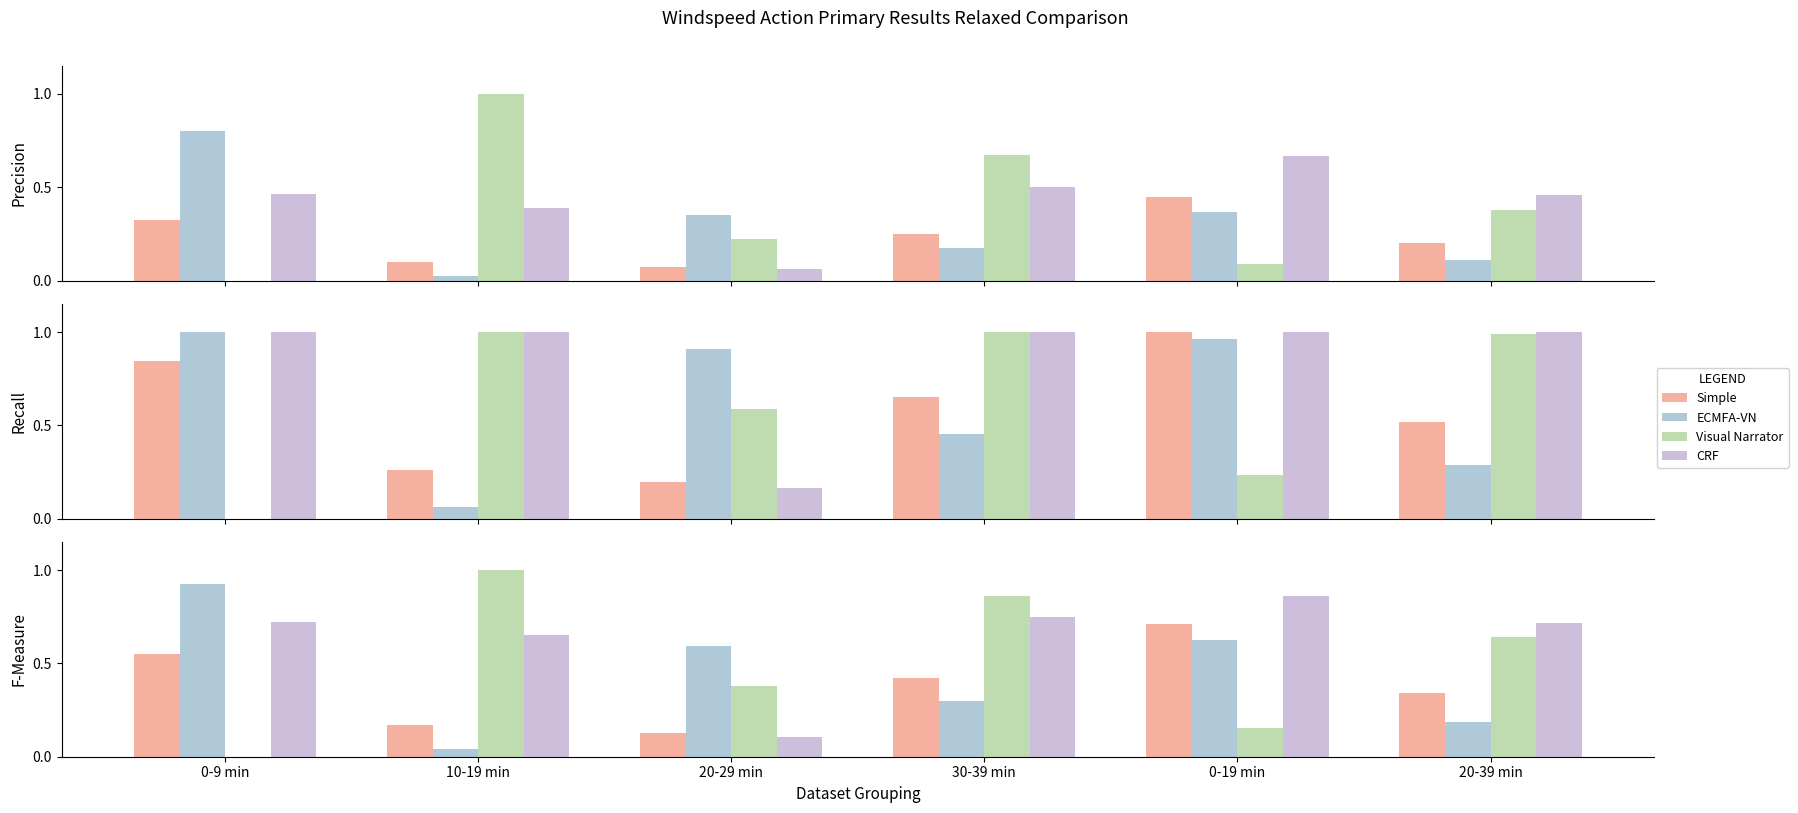

What is the difference between the maximum and minimum values in the Simple series?

0.6